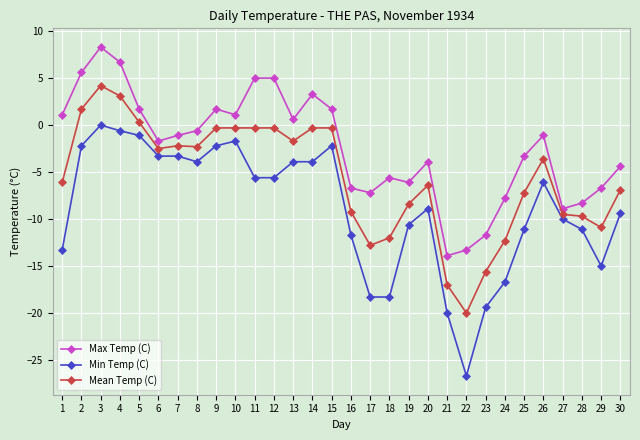

True or false: Mean Temp (C) has more than 0 points higher than both neighbors.

True